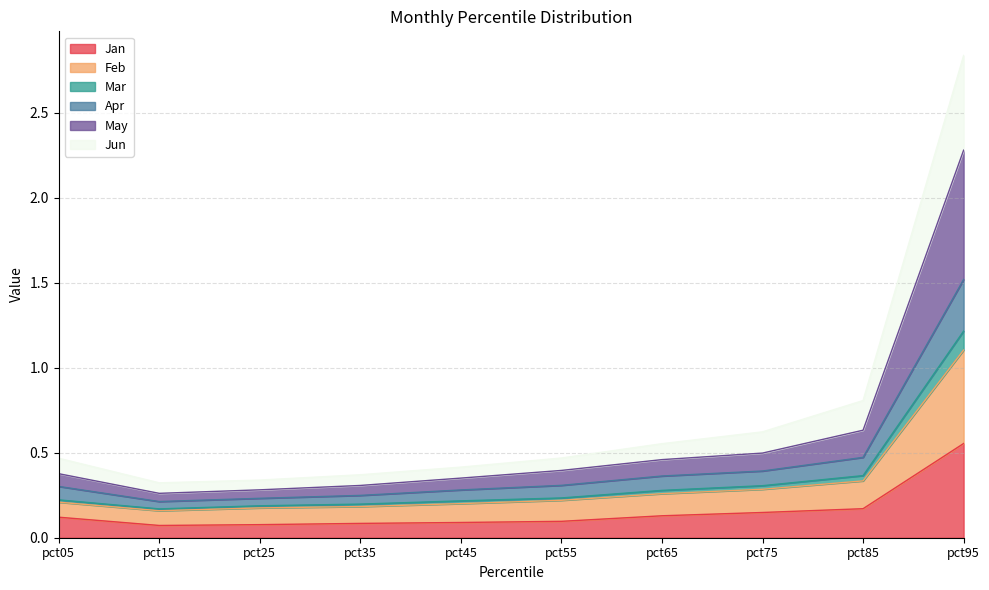

At how many categories does at least one series exceed 1?

1